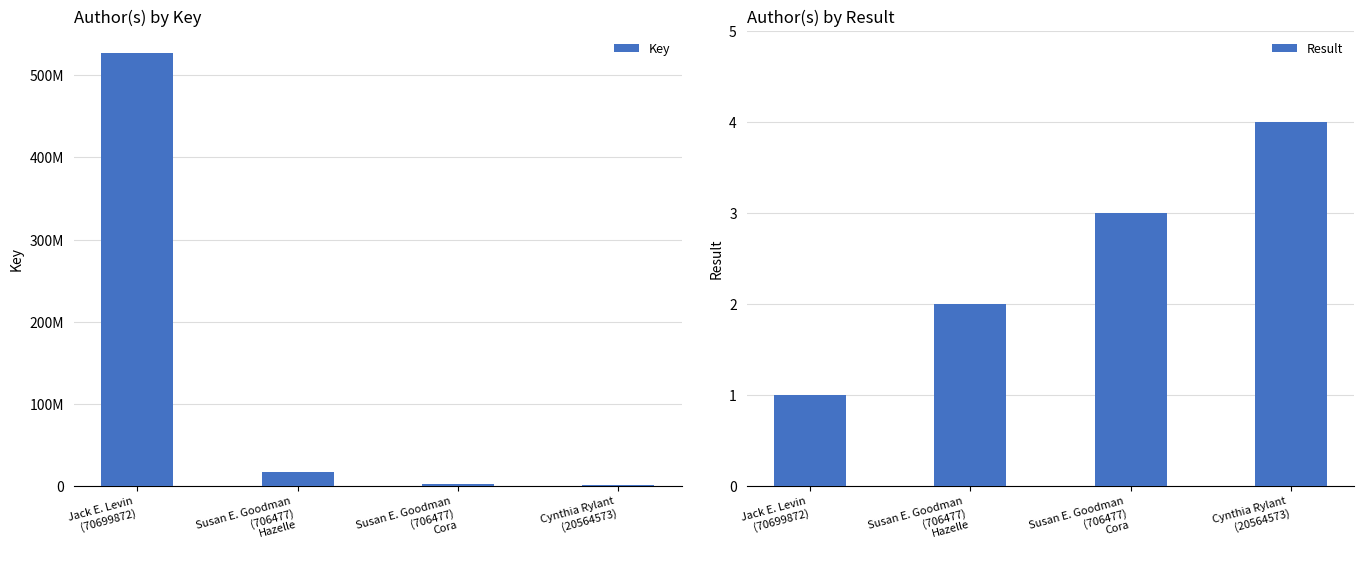

What is the sum of all Result values?

10